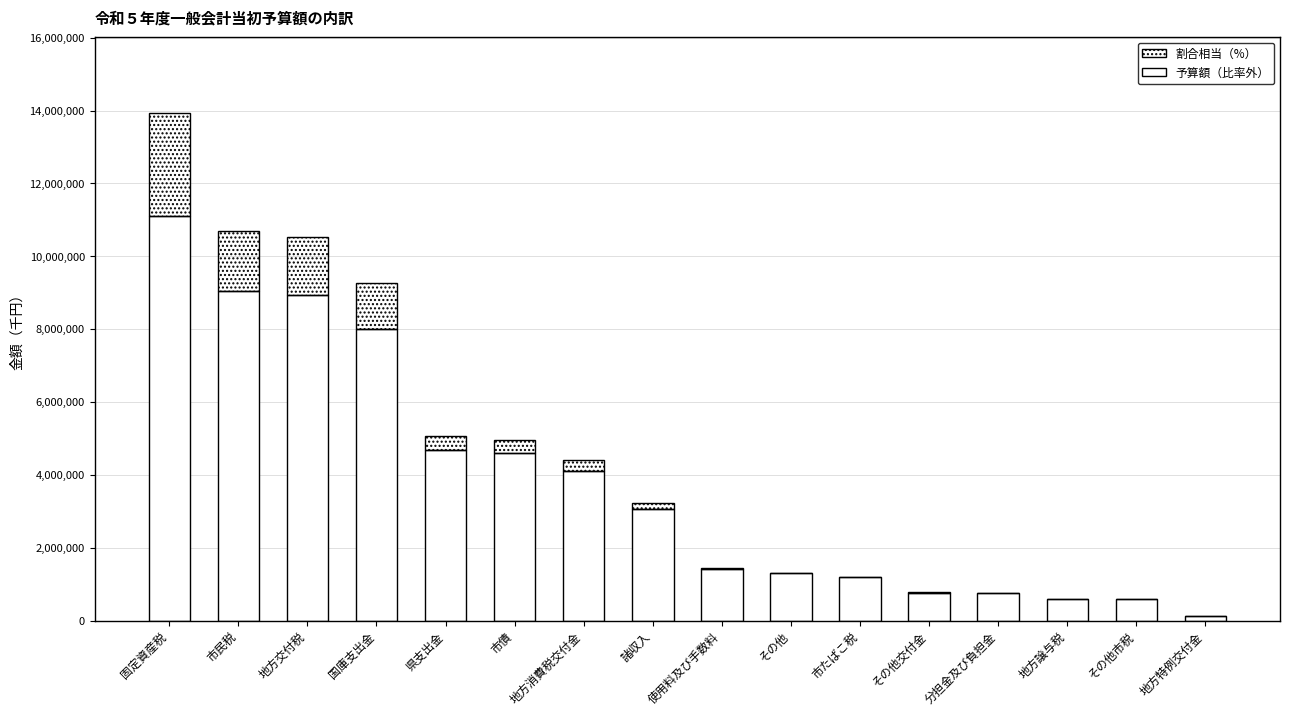

True or false: 予算額（比率外） has a value of 9040561.5 at 市民税.

True